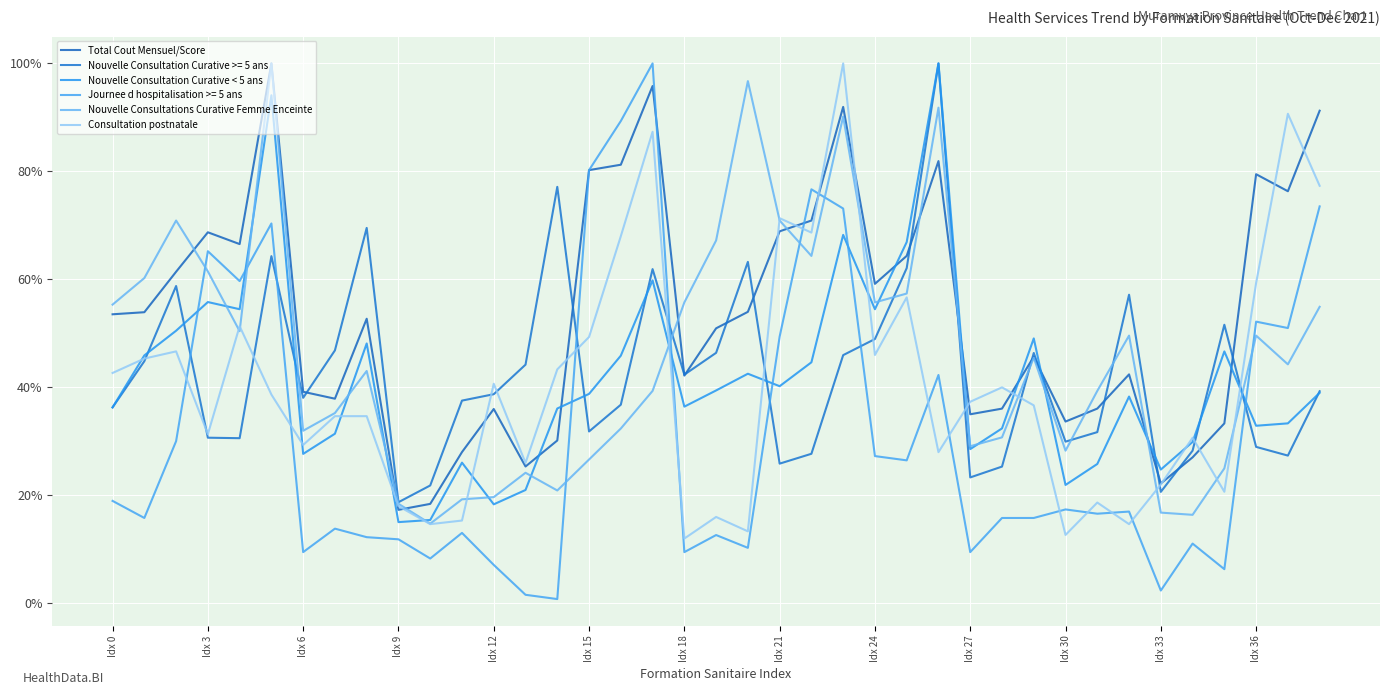

What is the sum of all Nouvelle Consultations Curative Femme Enceinte values?

1803.7